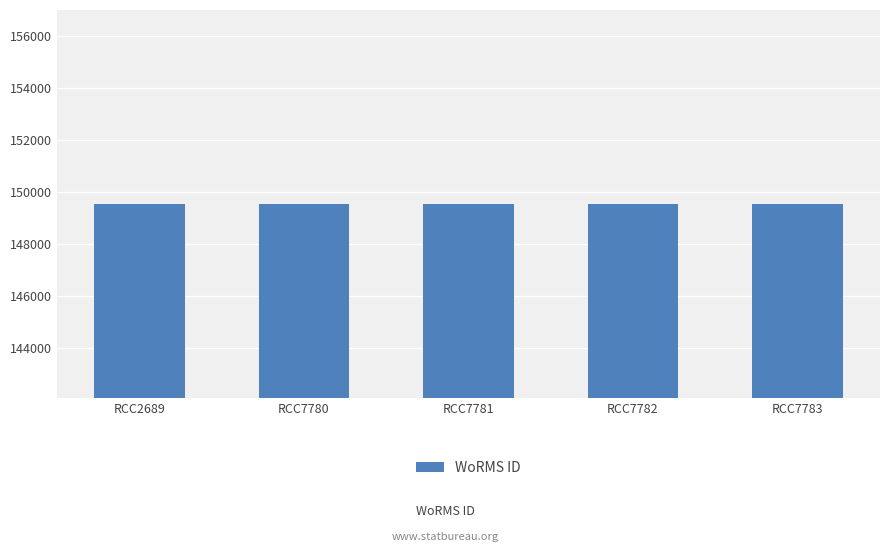

What is the maximum value shown in the chart?

149538